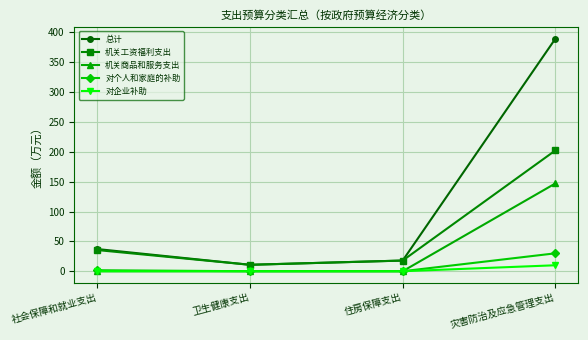

True or false: 机关工资福利支出 has a value of 320.9 at 灾害防治及应急管理支出.

False